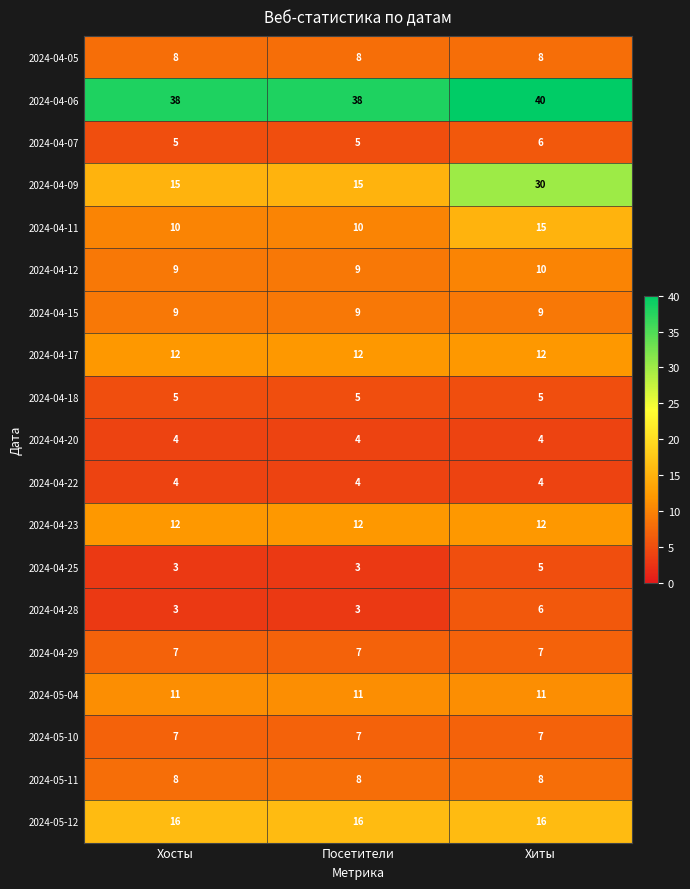

What is the difference between the highest and lowest values at Хиты?

36